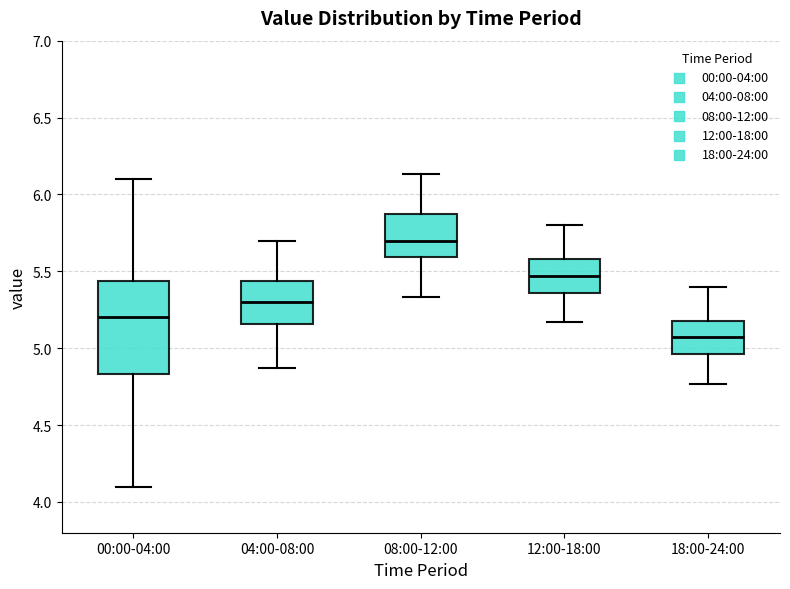

Where does the lower whisker of the box for 08:00-12:00 end on the y-axis? The values are not printed on the chart, so give them approximately, as read against the axis.

5.35